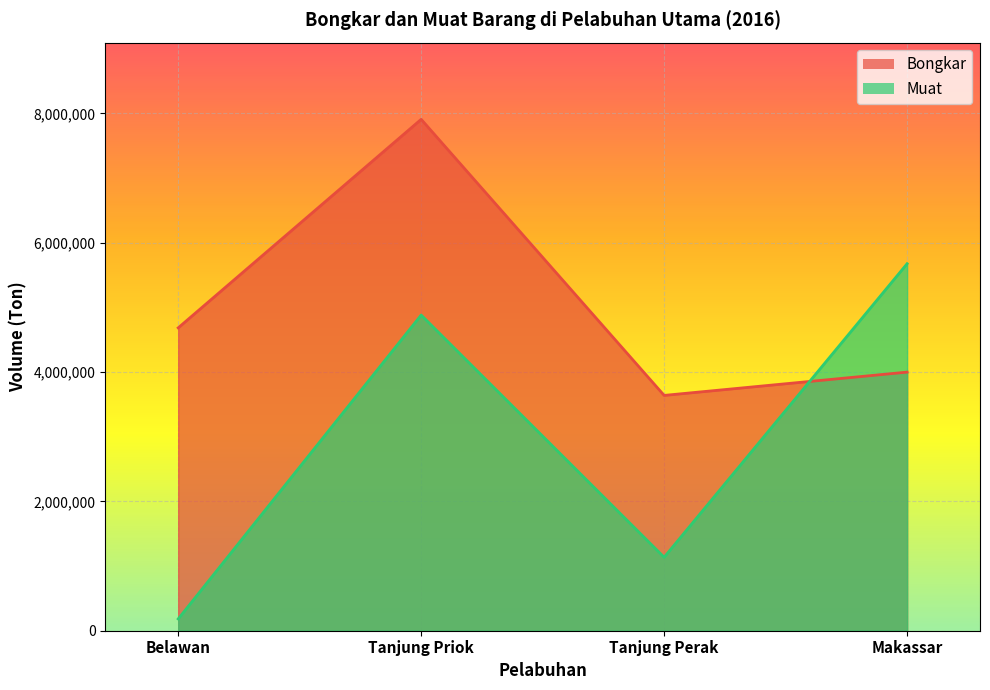

Count the number of categories in the chart.

4